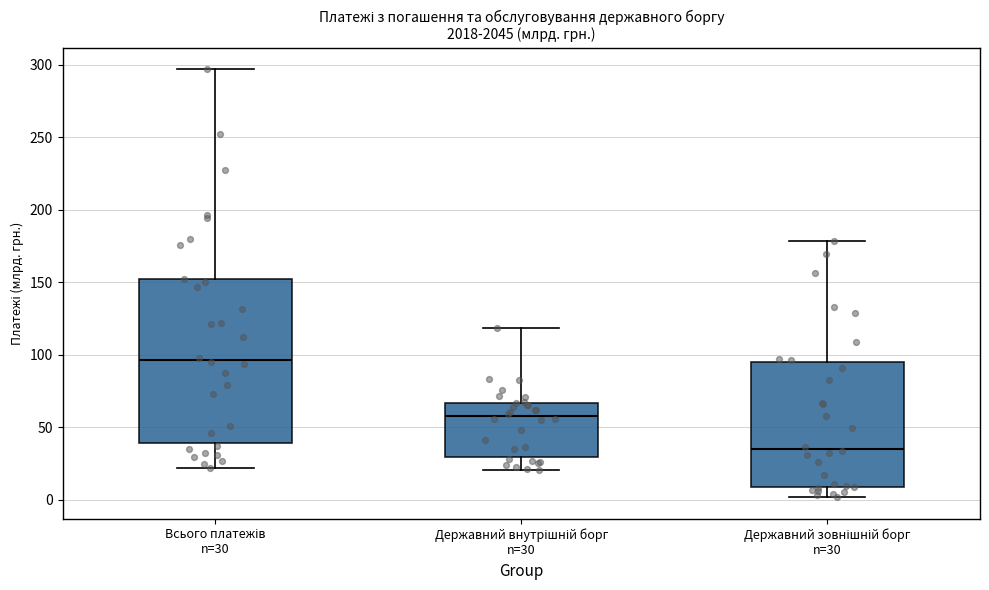

Comparing the boxes themselves (not the whiskers), which one is the tallest?

Всього платежів n=30